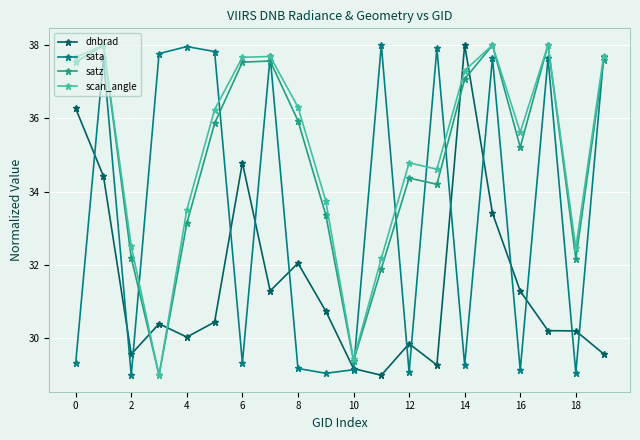

After their last crossing, which series has the higher values: scan_angle or dnbrad?

scan_angle